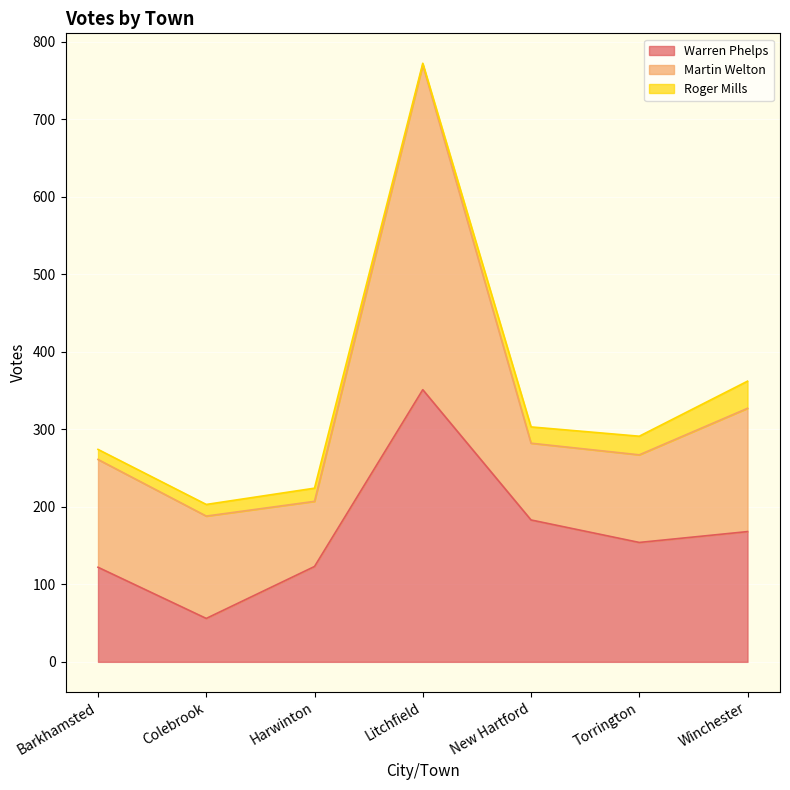

How many data points in Roger Mills are less than 17?

3